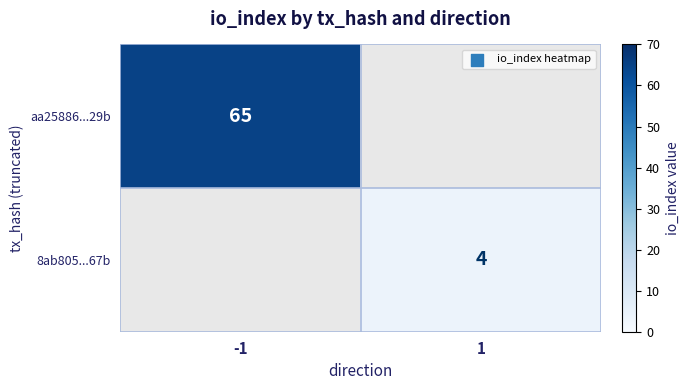

Is it true that aa25886...29b equals 65 at -1?

True